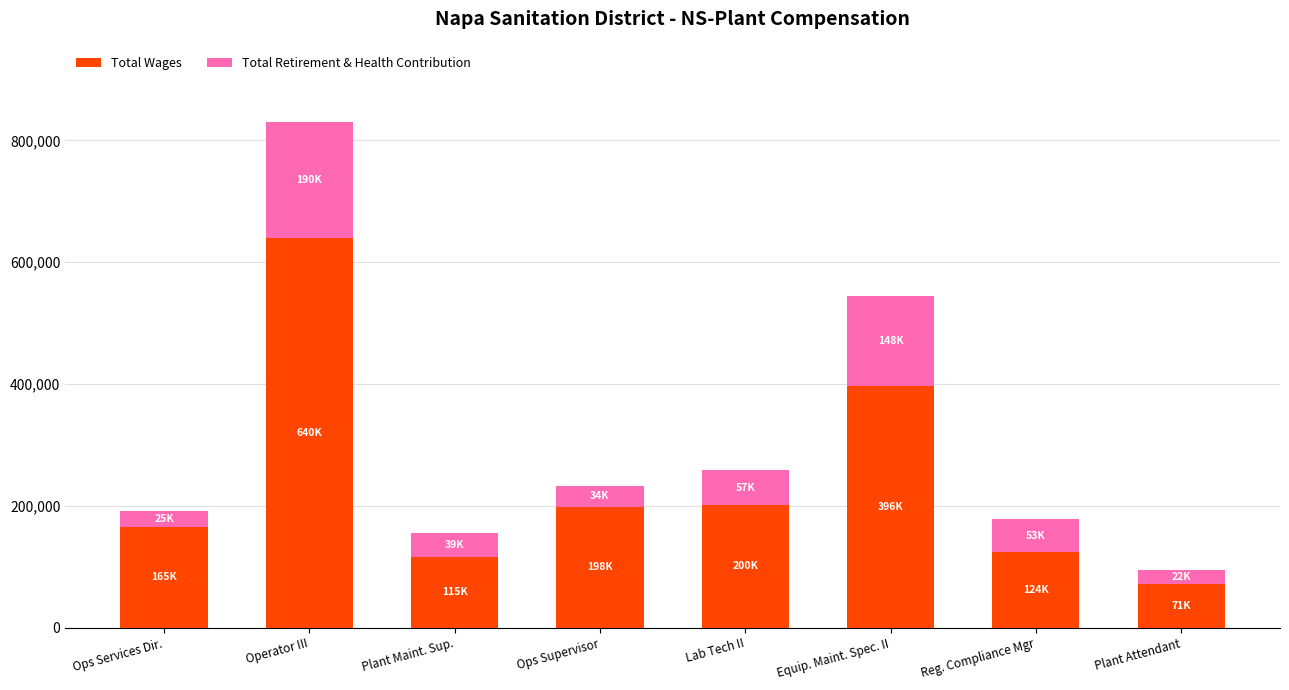

What is the total value across all series at Operator III?

830653